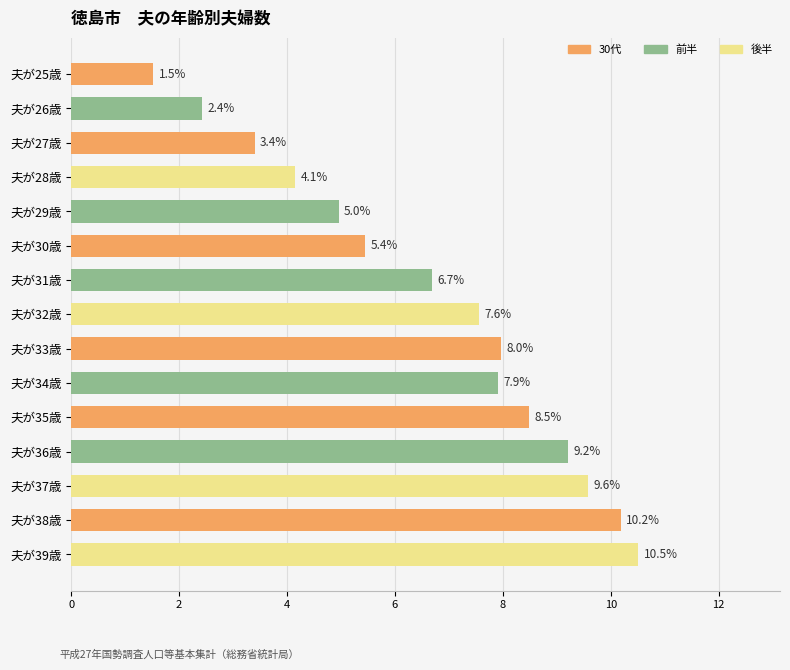

What is the change in value from 夫が26歳 to 夫が31歳?

+4.3